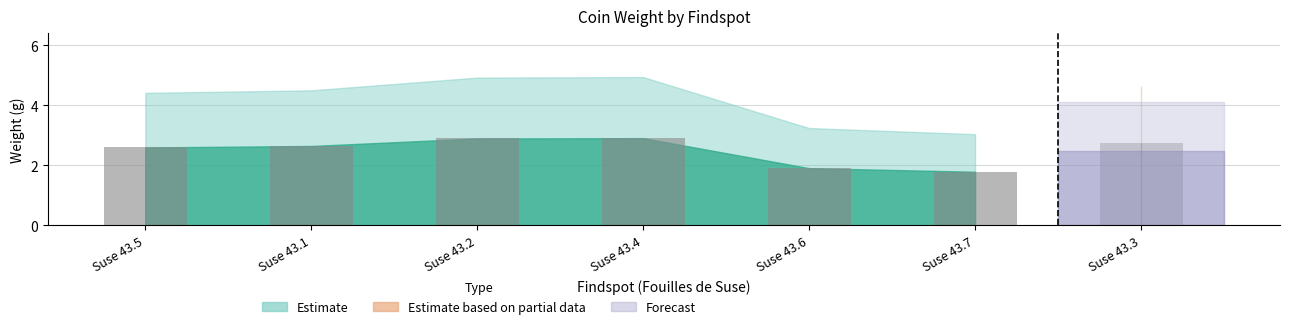

What is the average value?

2.5